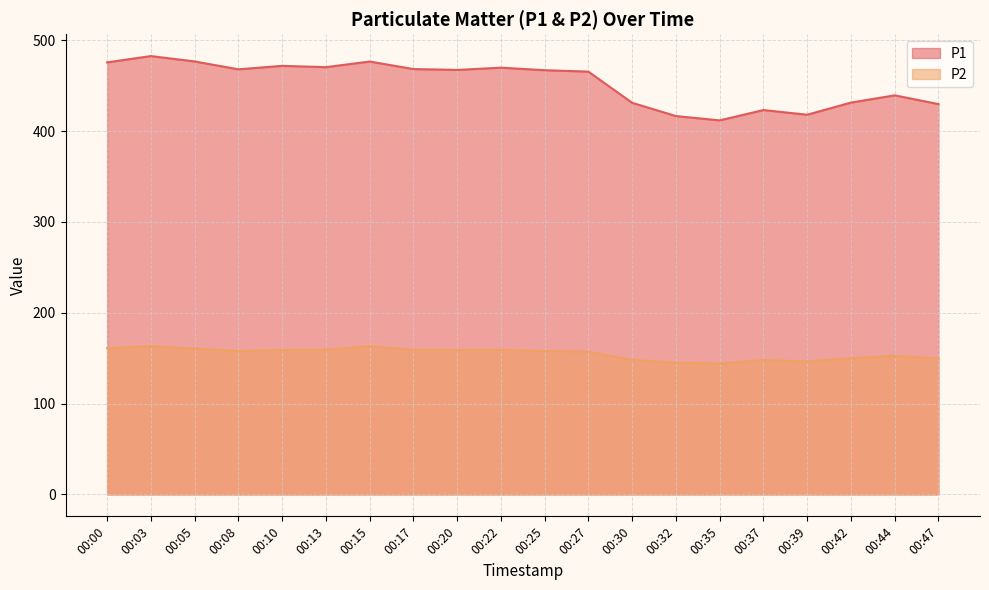

How many interior local valleys does the P2 series have?

4